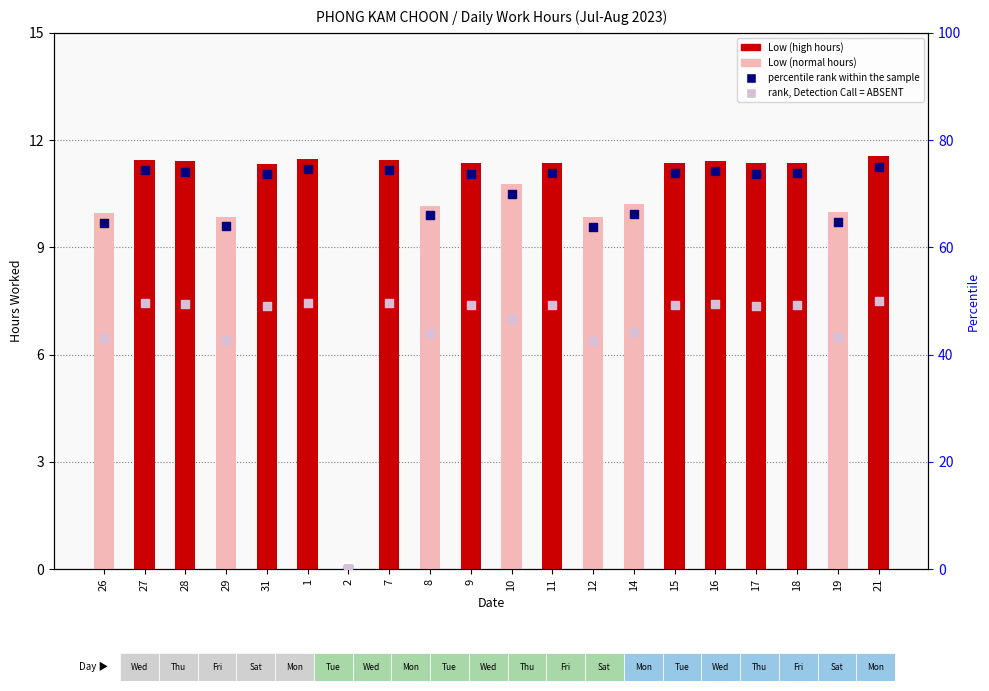

Which series contains the lowest Y value?

Low